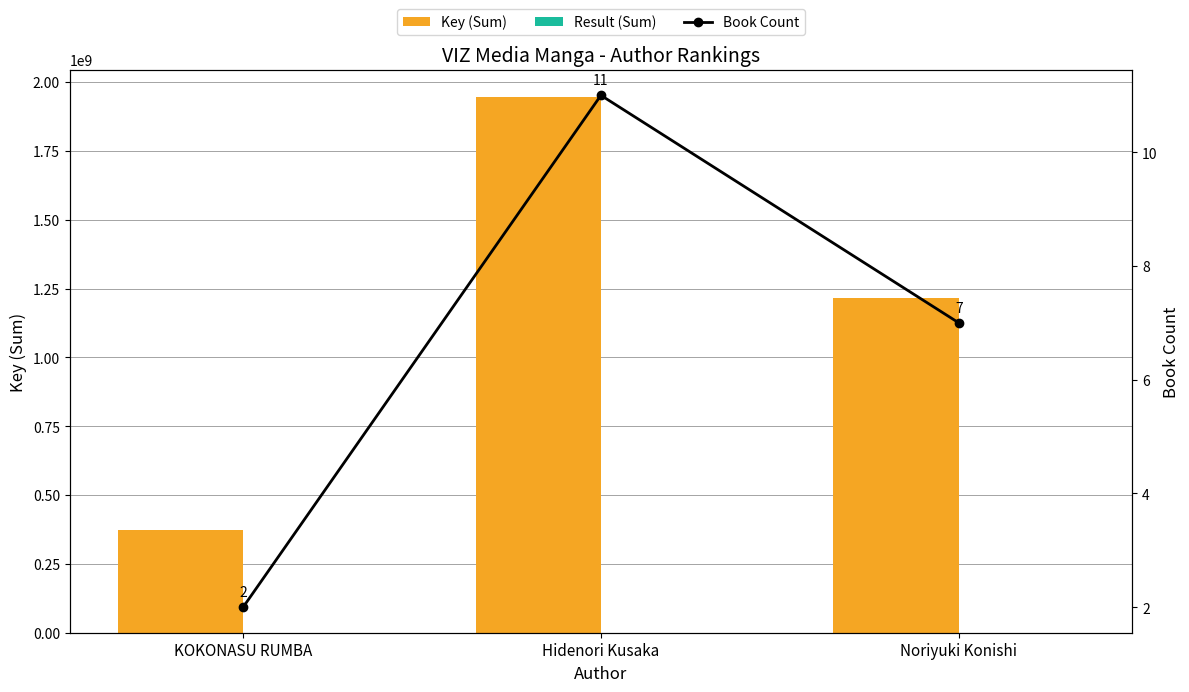

How many values in the Result (Sum) series exceed 94?

1